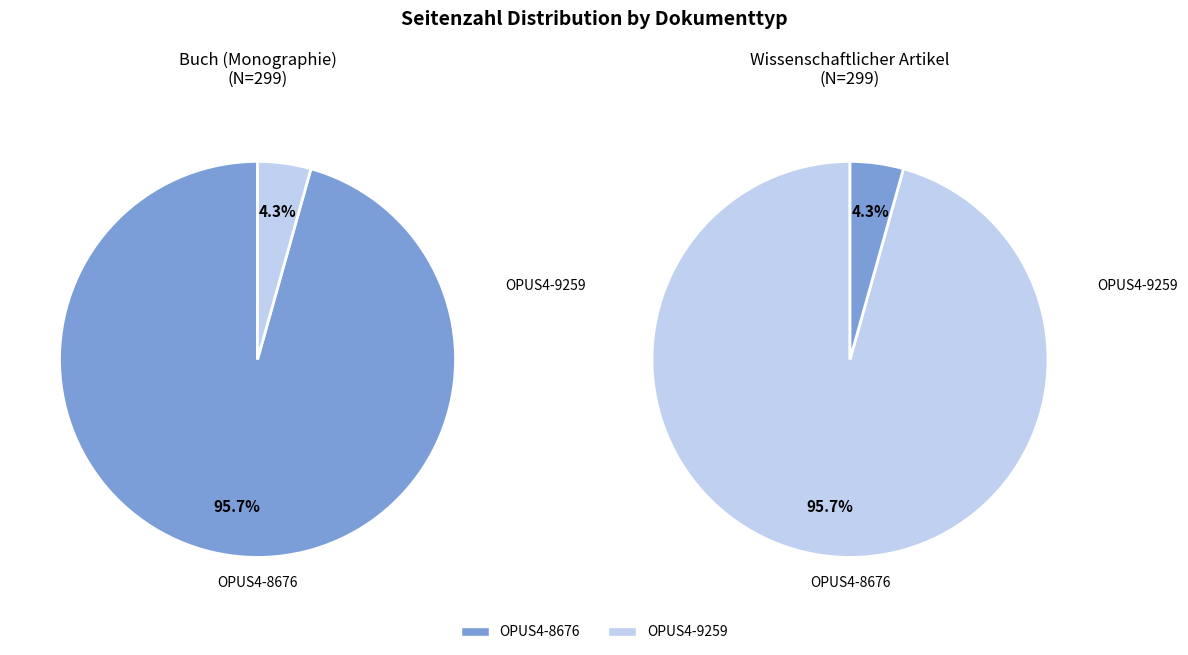

To the nearest percent, what is the combined percentage of OPUS4-8676 and OPUS4-9259?

100%